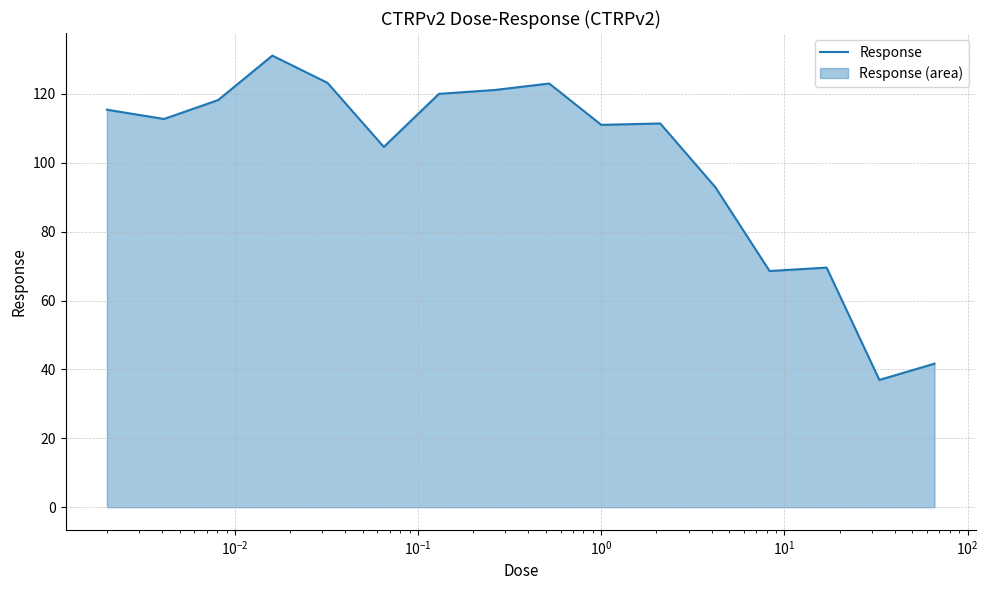

What is the greatest value displayed?

131.1